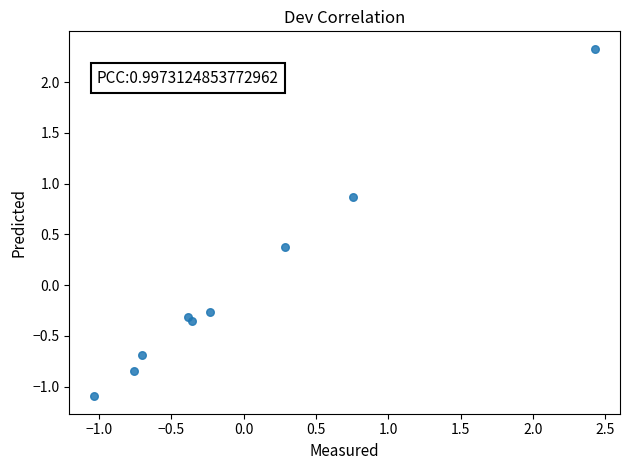

What Y value in the scatter plot is closest to 0?

-0.3